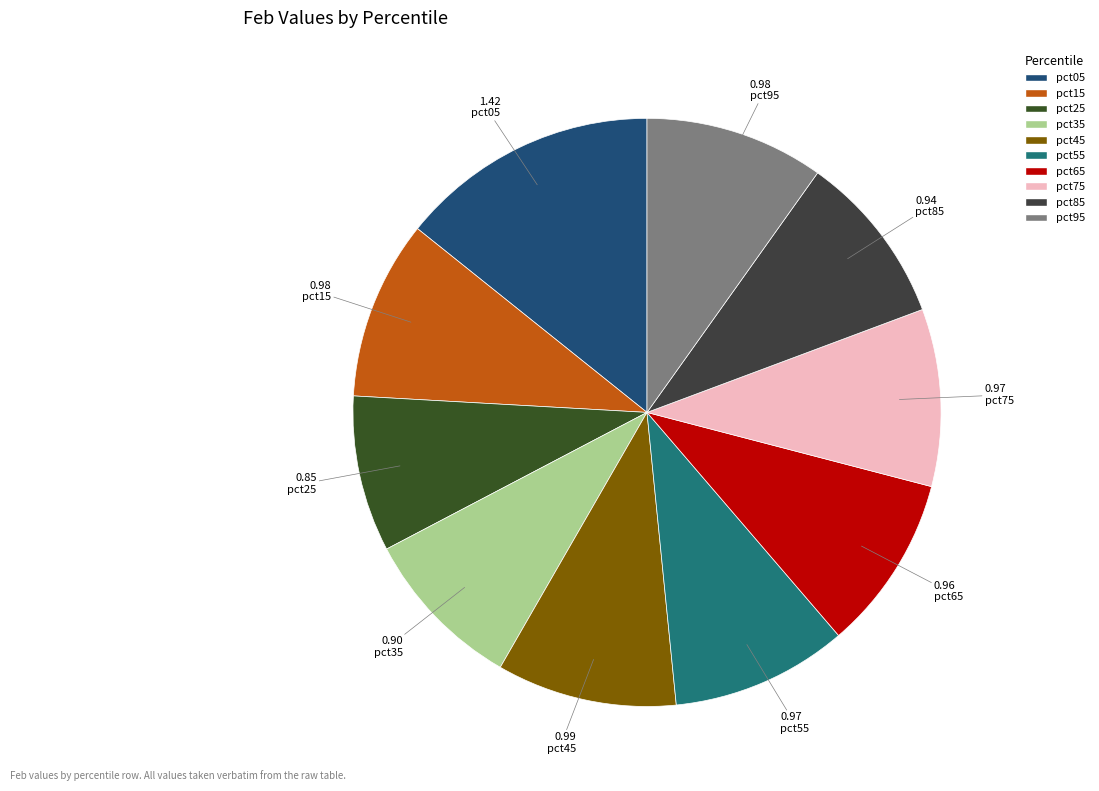

To the nearest percent, what portion does pct05 represent?

14%